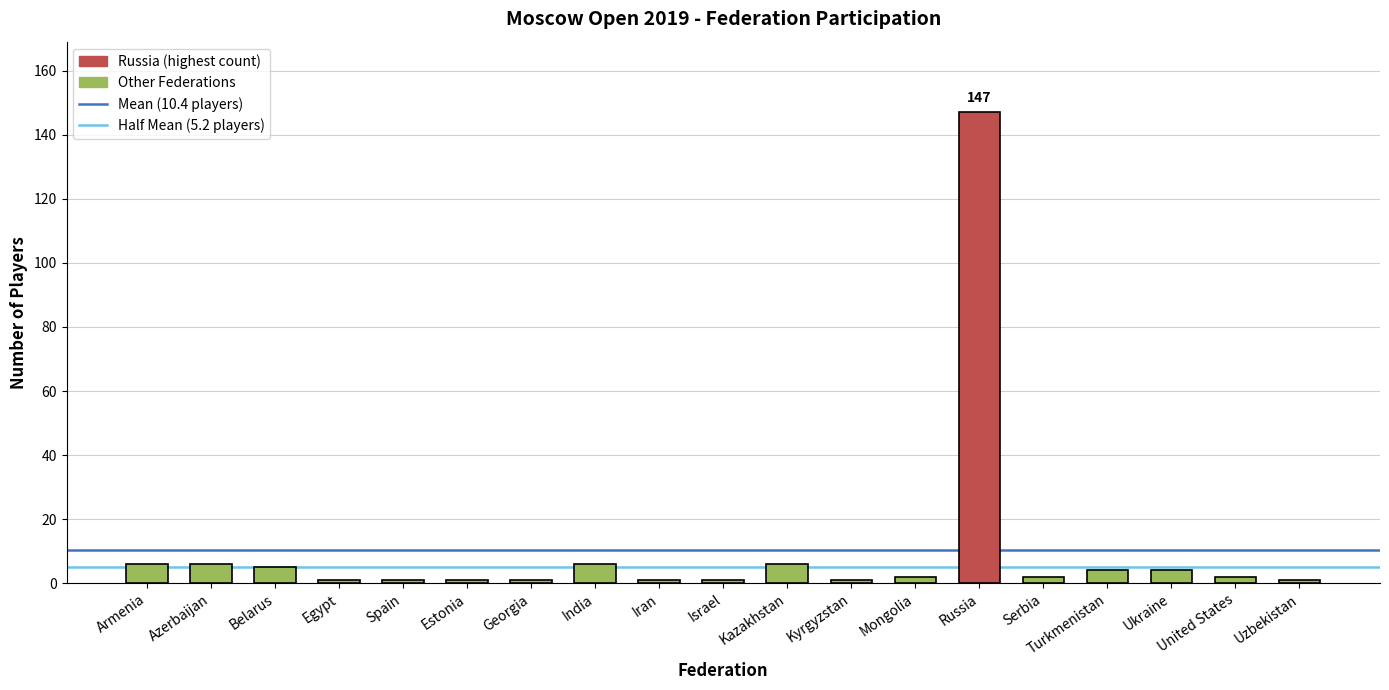

Approximately how many times larger is the value at Kazakhstan compared to Uzbekistan?

6.0